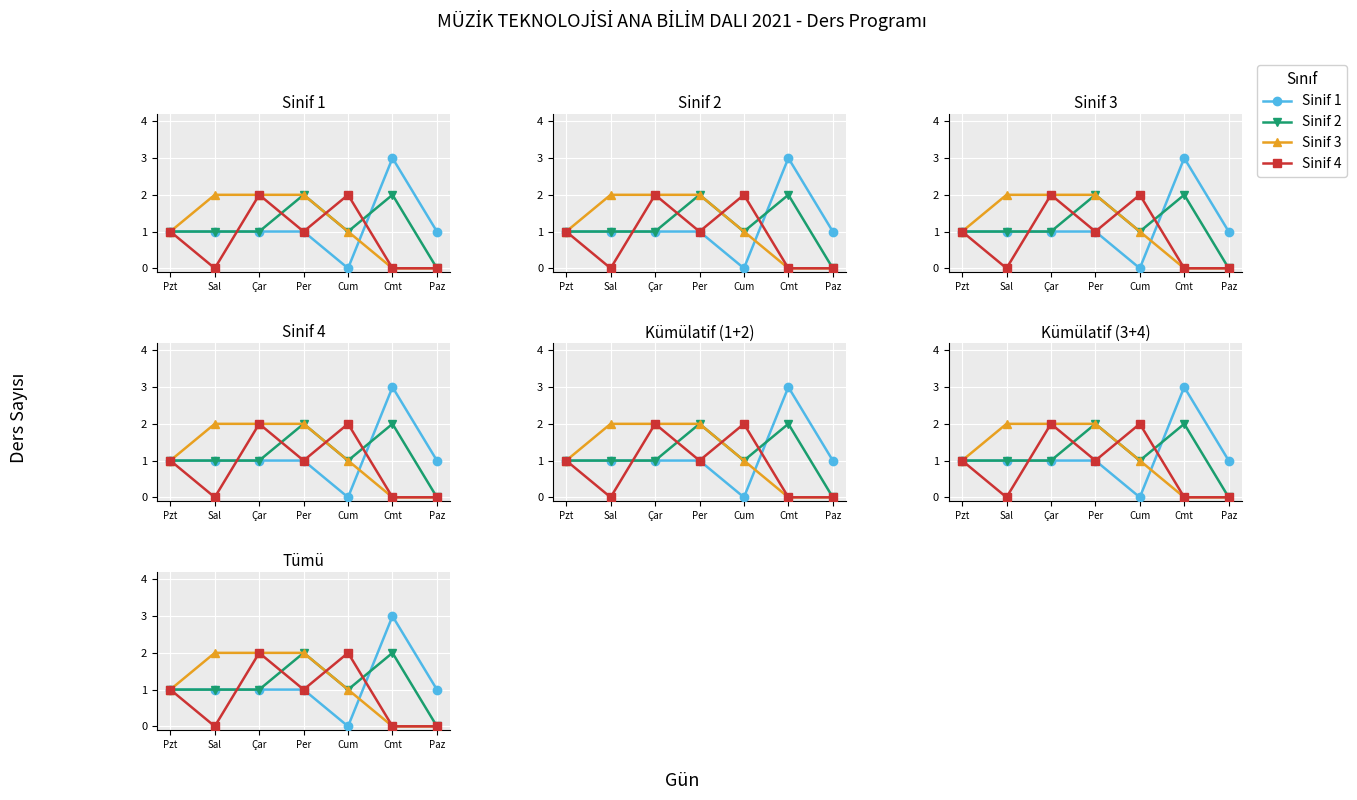

Rank the series at Per from lowest to highest value.

Sinif 1, Sinif 4, Sinif 2, Sinif 3